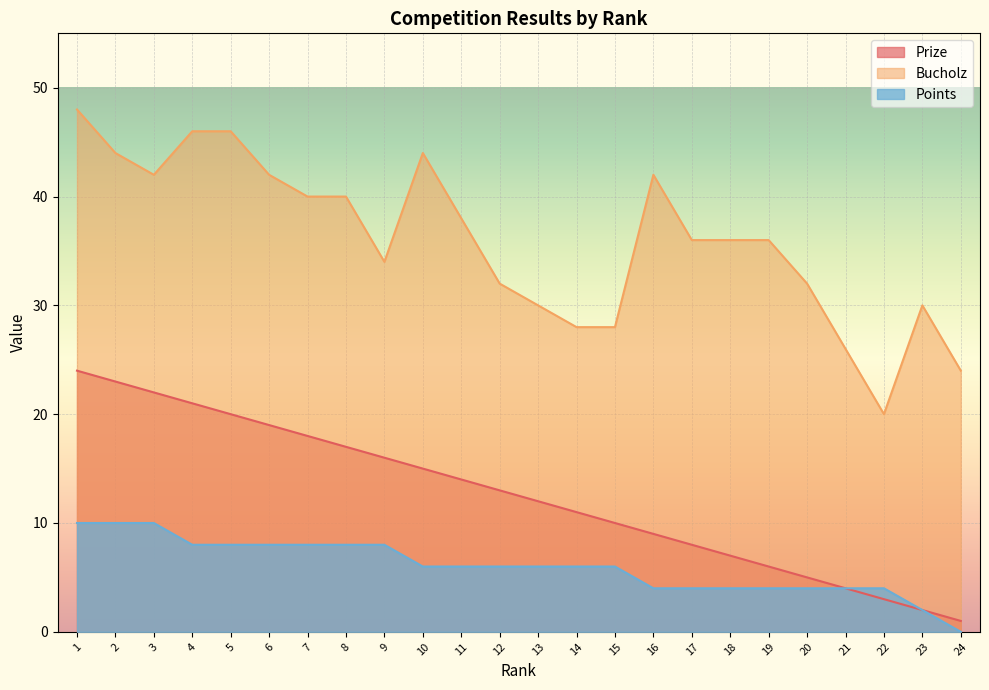

Rank the series by their average value, from highest to lowest.

Bucholz, Prize, Points